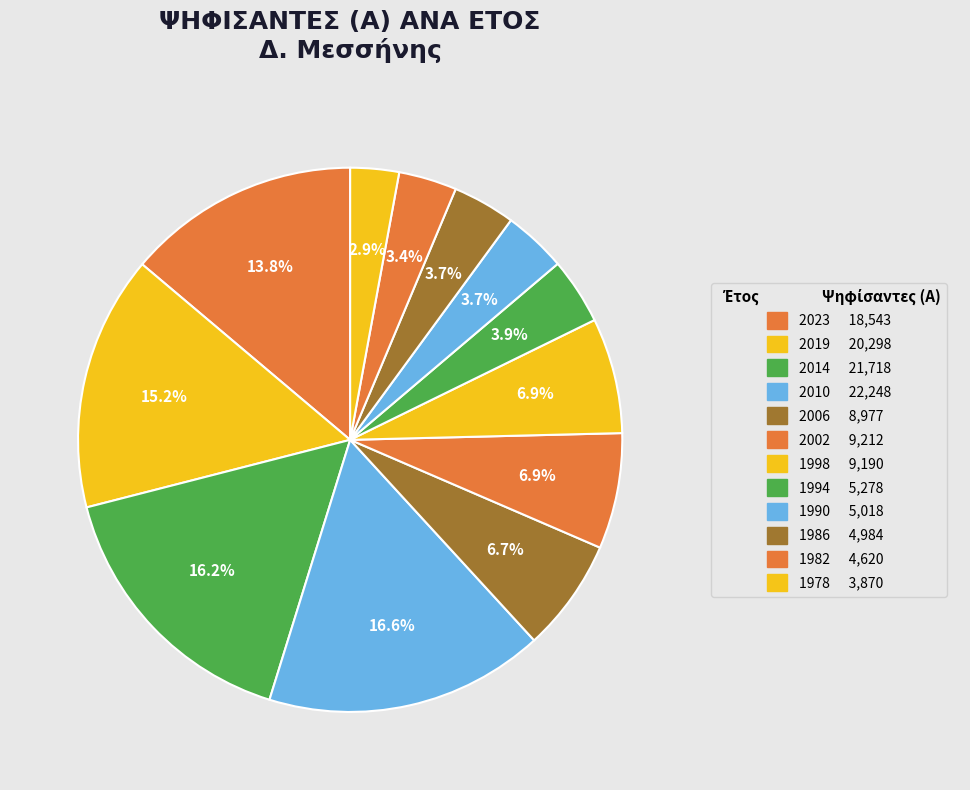

To the nearest percent, what percentage of the pie is 1998?

7%